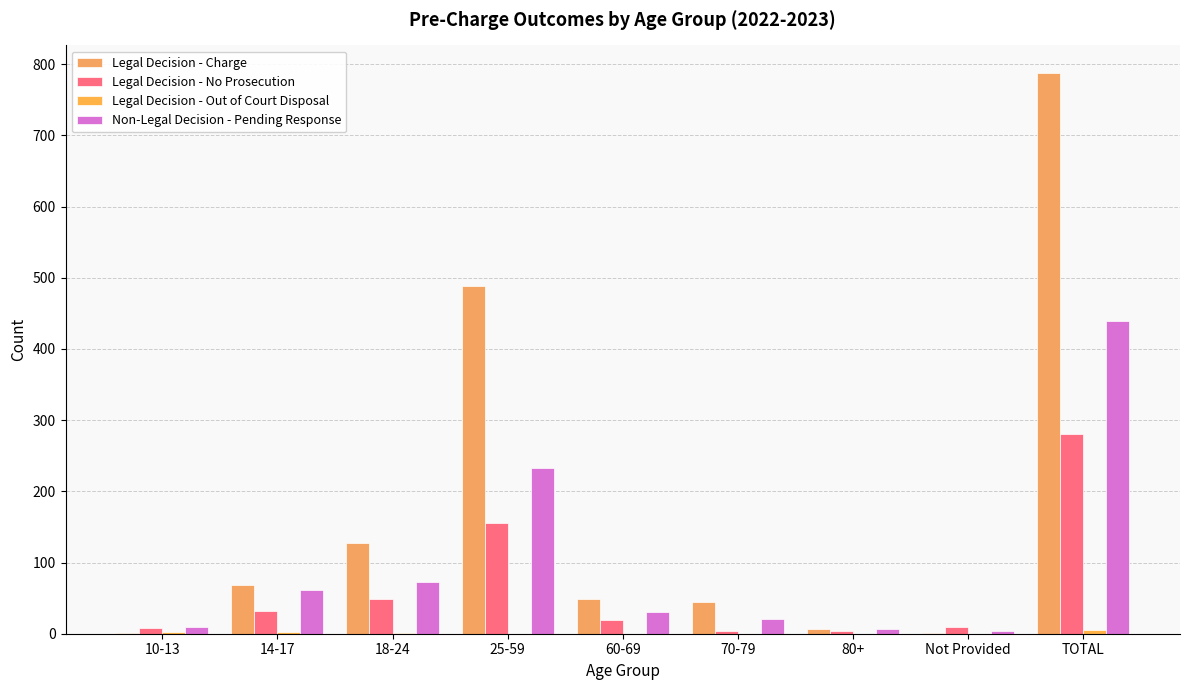

Which series has the largest range (max minus min)?

Legal Decision - Charge